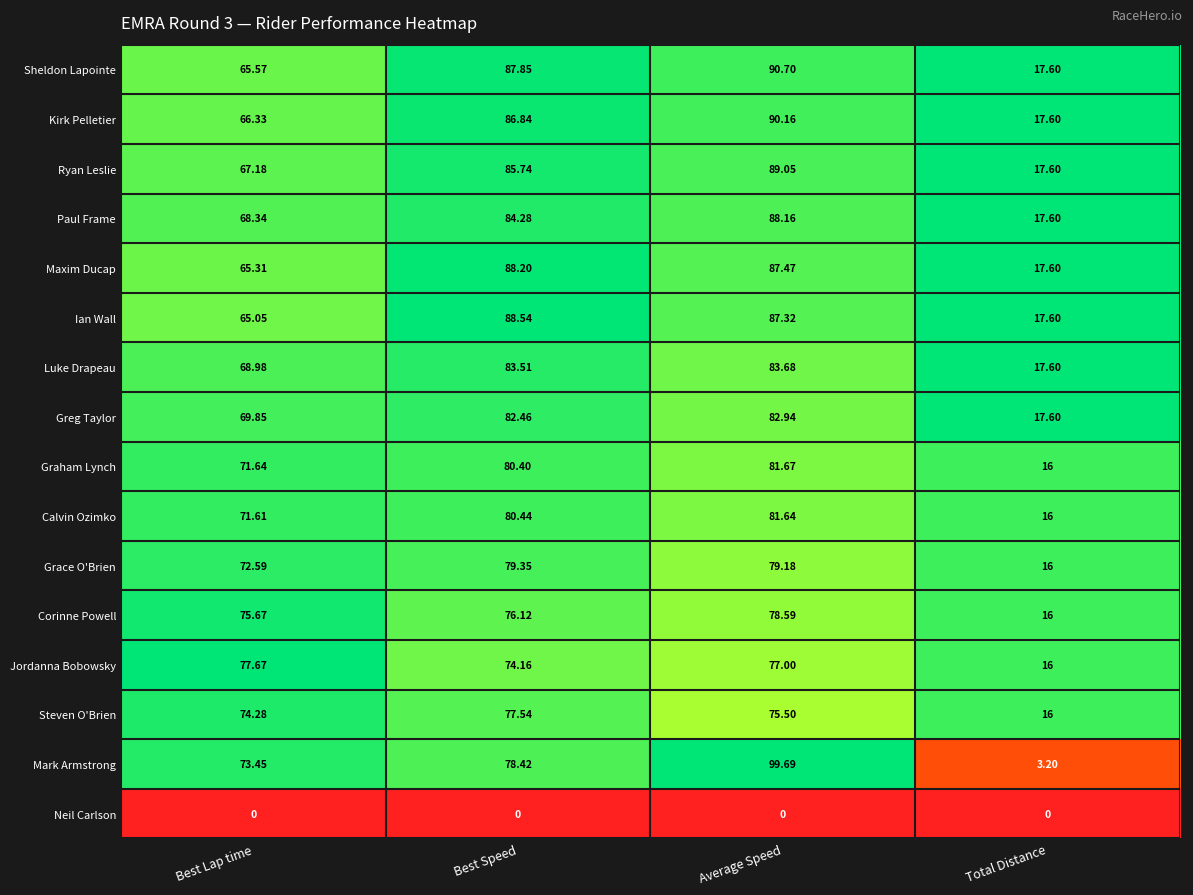

Count the number of categories in the chart.

4